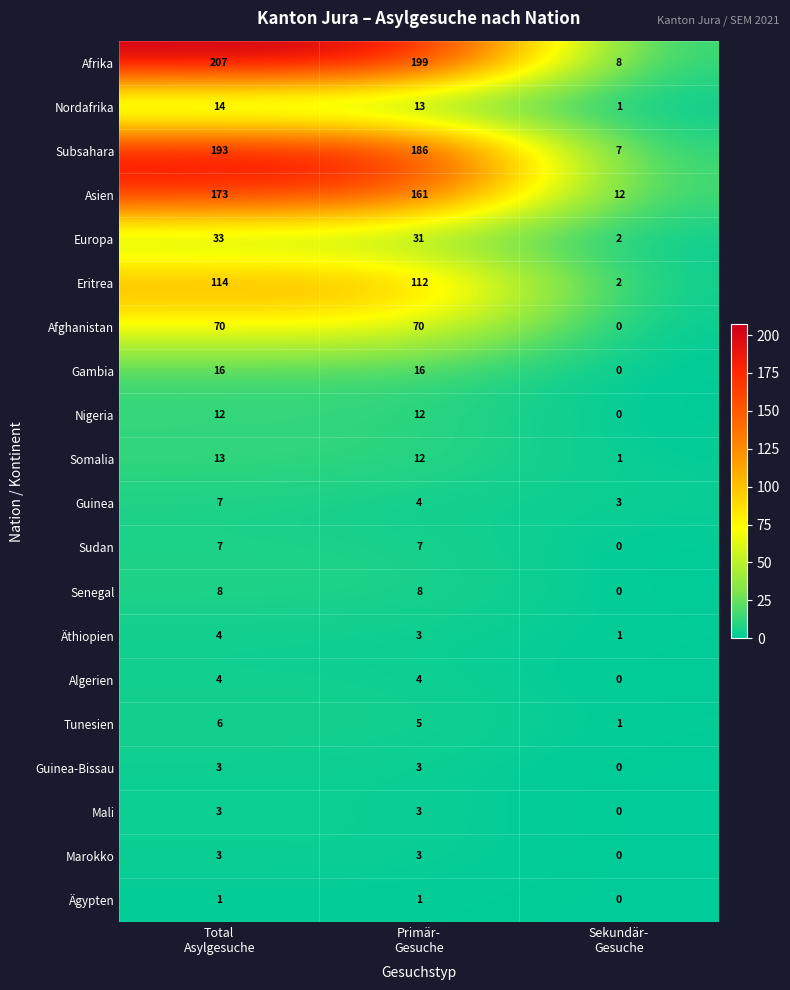

What is the maximum value shown in the chart?

207